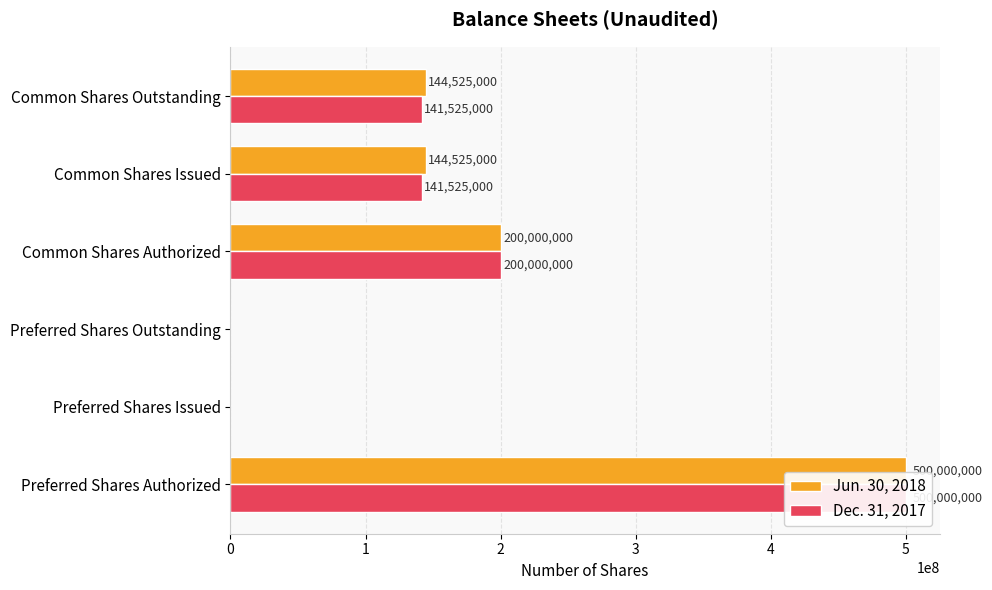

What is the value of the Jun. 30, 2018 bar at the 5th from the left?

144525000